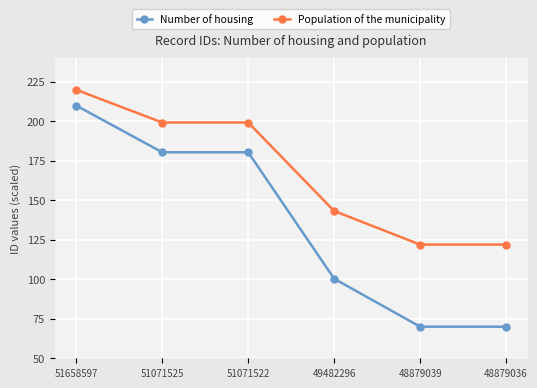

Which series has the largest total across all categories?

Population of the municipality